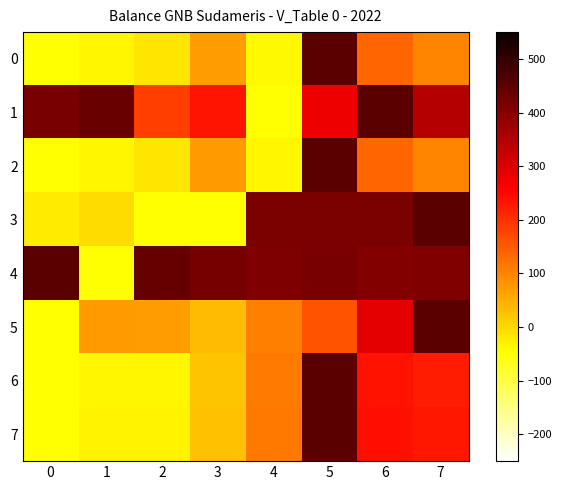

Reading left to right, what are all the values shown in this chart?

0: 0=-50.0	1=-35.7	2=-18.7	3=71.5	4=-37.6	5=450.0	6=136.9	7=98.7
1: 0=418.4	1=434.9	2=181.8	3=233.6	4=-50.0	5=277.8	6=450.0	7=345.9
2: 0=-50.0	1=-35.6	2=-18.3	3=71.9	4=-36.7	5=450.0	6=136.9	7=98.9
3: 0=-22.2	1=-4.0	2=-49.4	3=-50.0	4=415.4	5=415.4	6=414.9	7=450.0
4: 0=450.0	1=-50.0	2=437.6	3=418.9	4=411.8	5=416.7	6=406.0	7=408.0
5: 0=-50.0	1=73.5	2=69.3	3=32.4	4=103.5	5=156.7	6=288.8	7=450.0
6: 0=-50.0	1=-35.8	2=-36.6	3=24.2	4=112.3	5=450.0	6=235.3	7=224.3
7: 0=-50.0	1=-34.3	2=-34.2	3=26.2	4=113.4	5=450.0	6=238.9	7=229.7